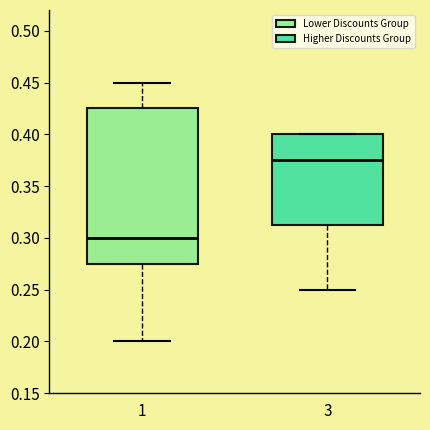

Which box has the lowest median line?

1